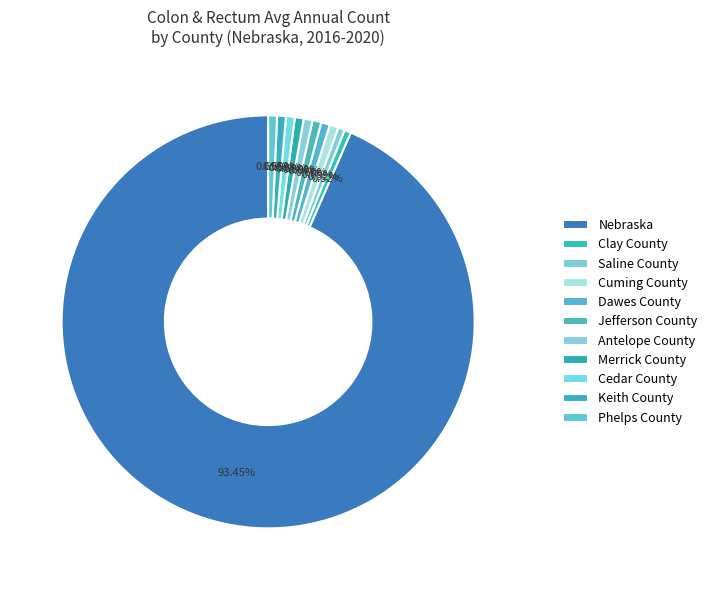

To the nearest percent, what percentage of the pie is Cedar County?

1%